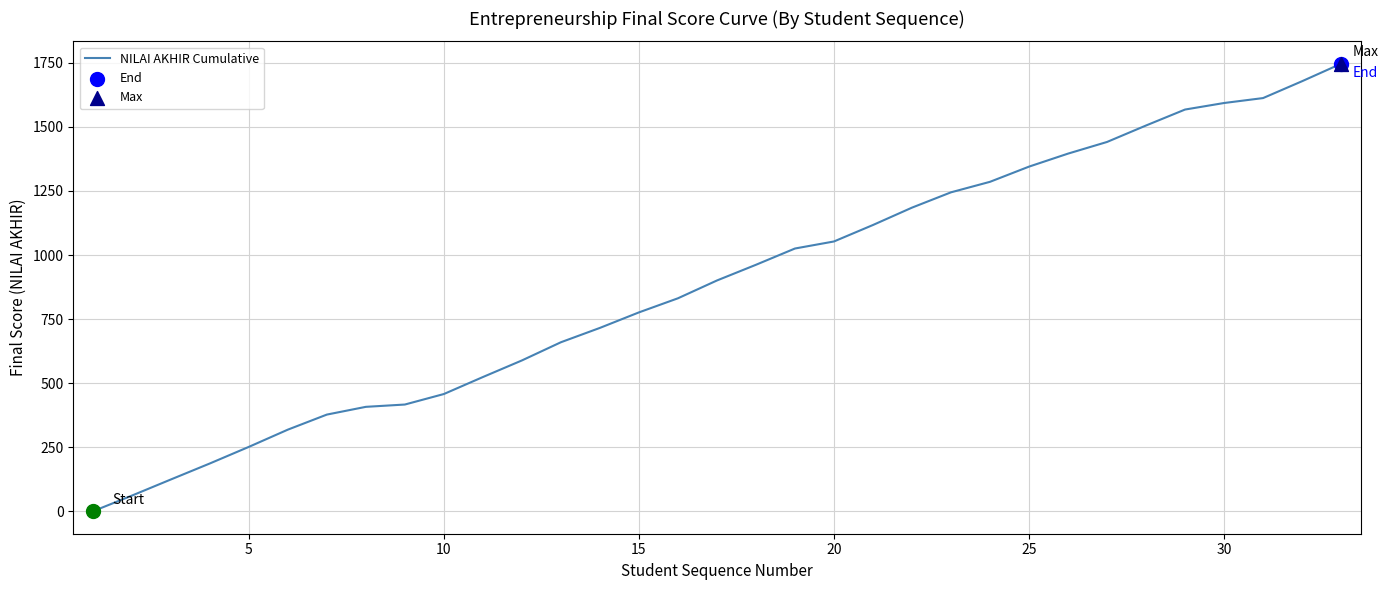

What is the greatest value displayed?

1746.5